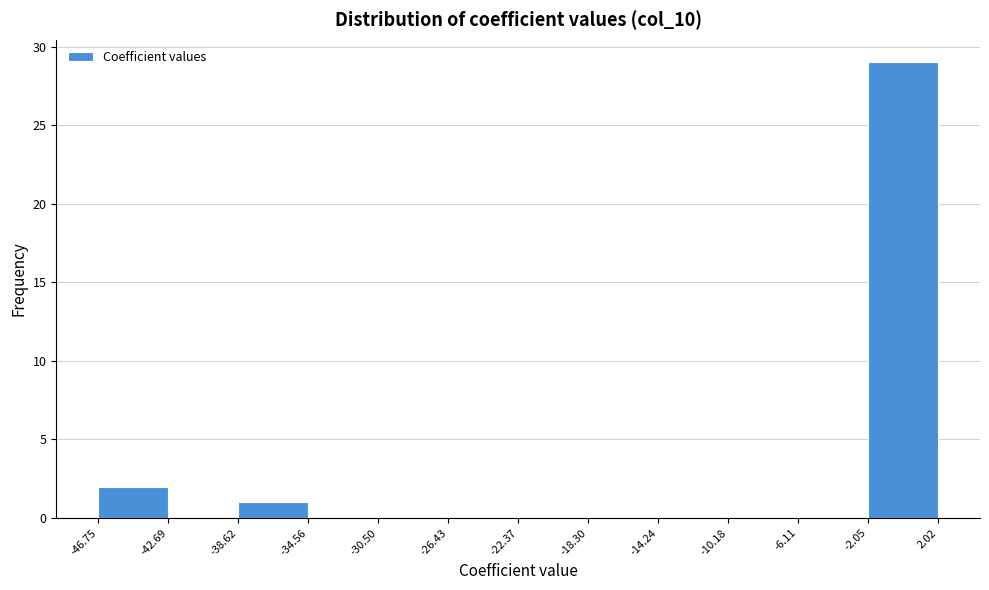

What is the height of the bar covering -2.05 to 2.02 on the x-axis? The values are not printed on the chart, so give them approximately, as read against the axis.

29